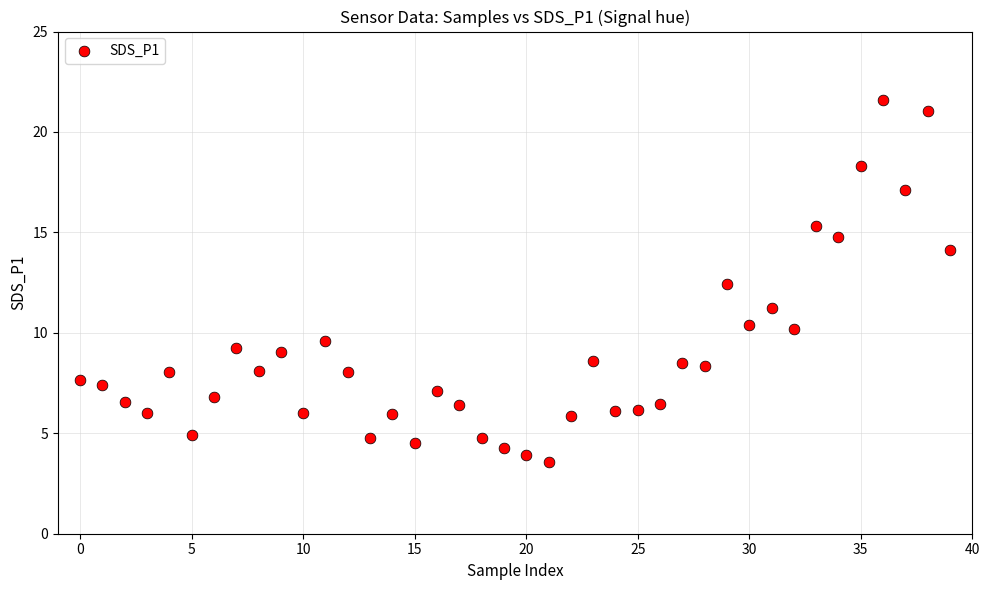

What is the range of Y values (max minus min)?

18.0